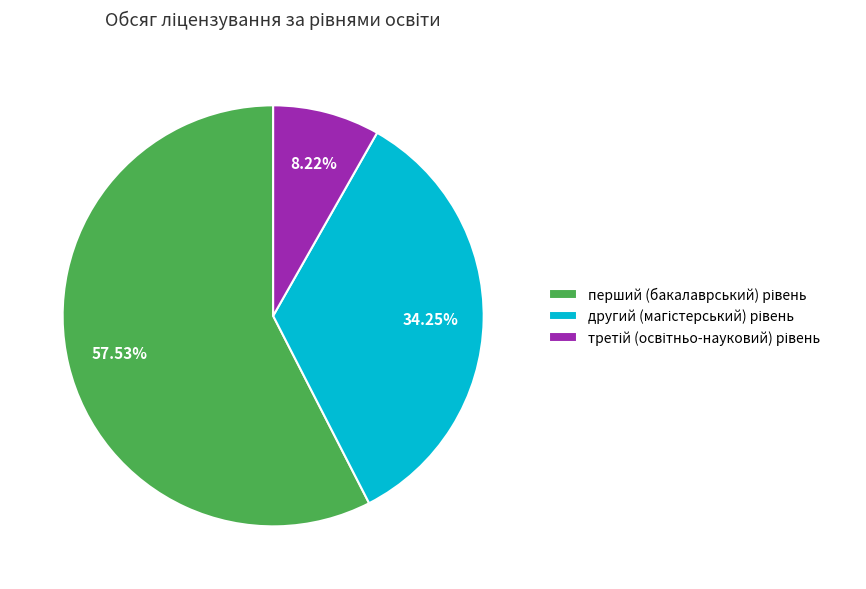

Is there a majority slice in this chart?

Yes